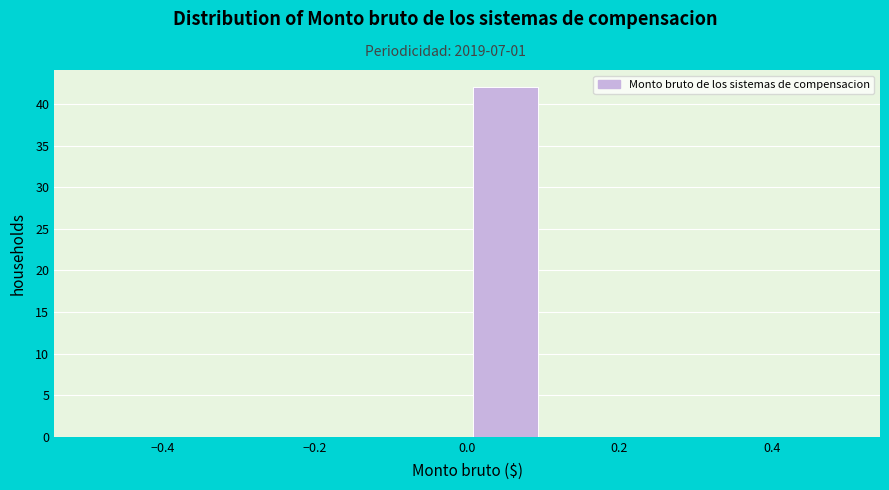

Which range on the x-axis has the tallest bar?

0.0 to 0.1